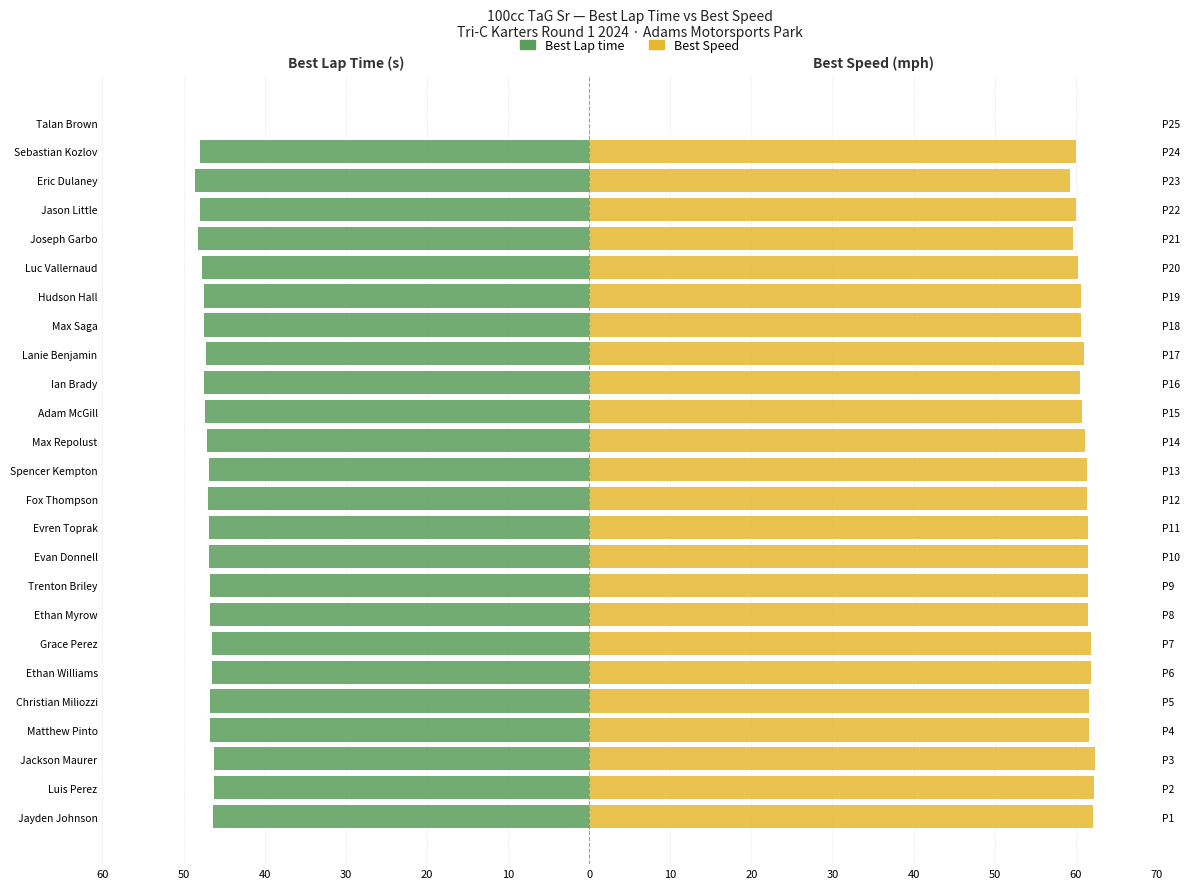

How many positive values does the Best Speed series have?

24